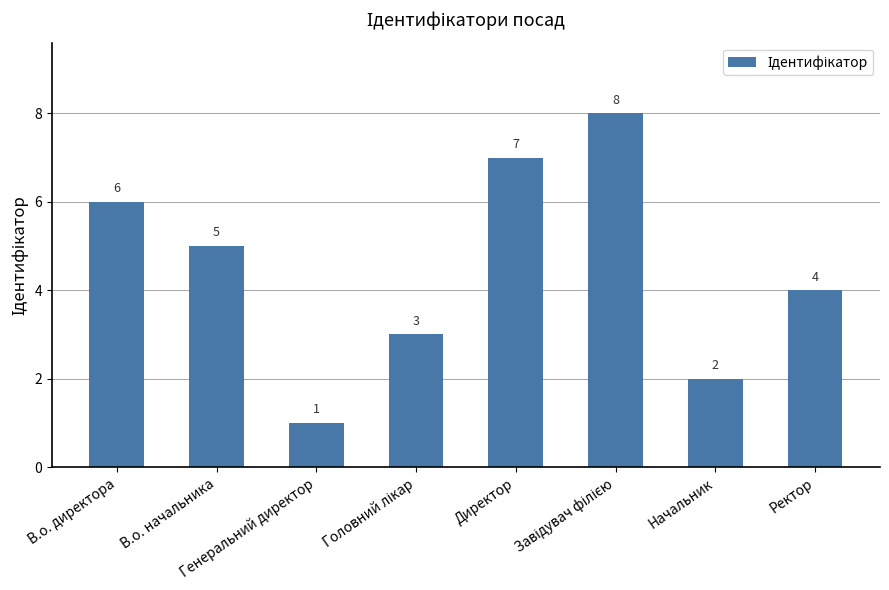

At which label is the value closest to 4?

Ректор